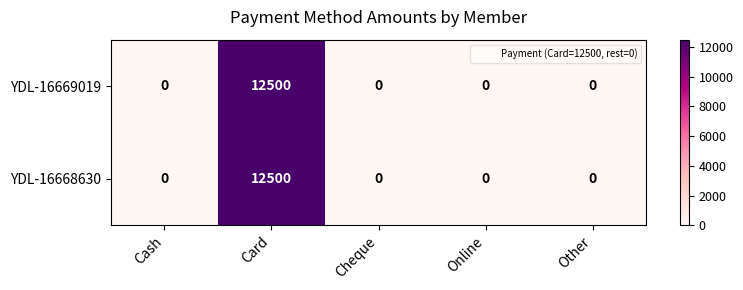

What is the highest value of the YDL-16668630 series?

12500